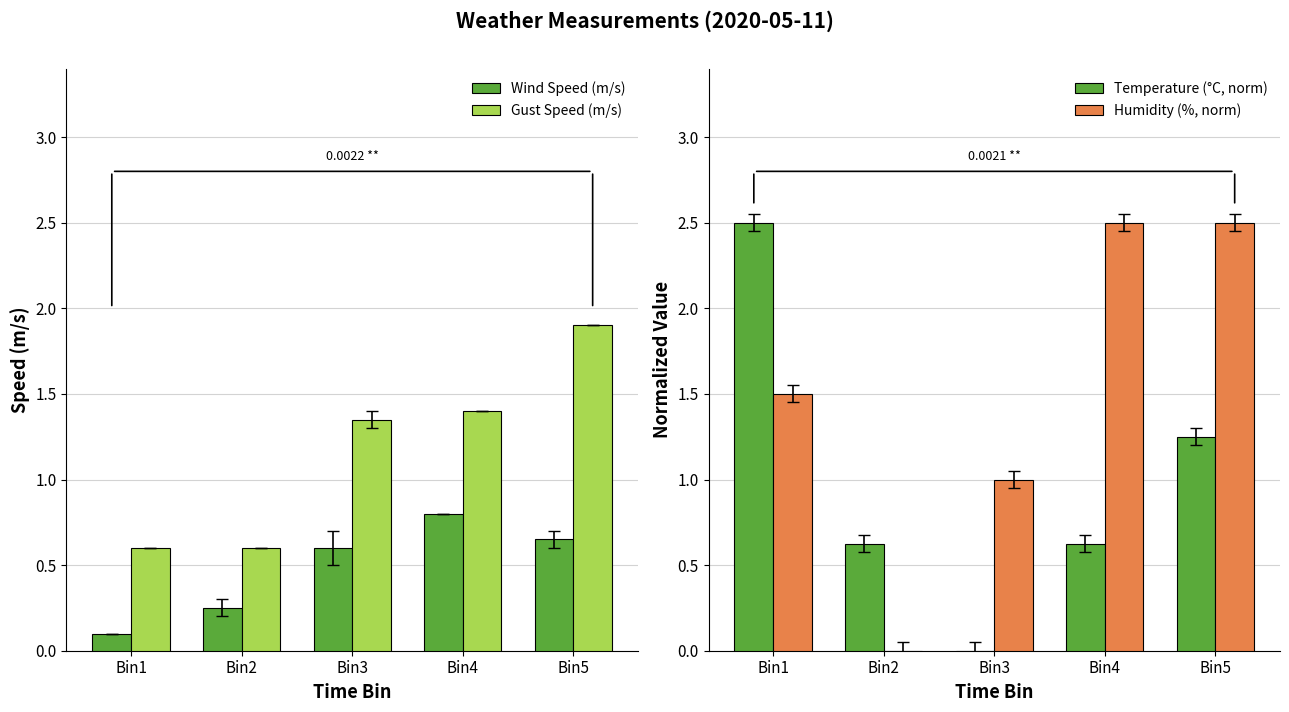

Reading left to right, extract all data points from this chart.

Wind Speed (m/s): Bin1=0.1	Bin2=0.2	Bin3=0.6	Bin4=0.8	Bin5=0.6
Gust Speed (m/s): Bin1=0.6	Bin2=0.6	Bin3=1.4	Bin4=1.4	Bin5=1.9
Temperature (°C, norm): Bin1=2.5	Bin2=0.6	Bin3=0.0	Bin4=0.6	Bin5=1.2
Humidity (%, norm): Bin1=1.5	Bin2=0.0	Bin3=1.0	Bin4=2.5	Bin5=2.5